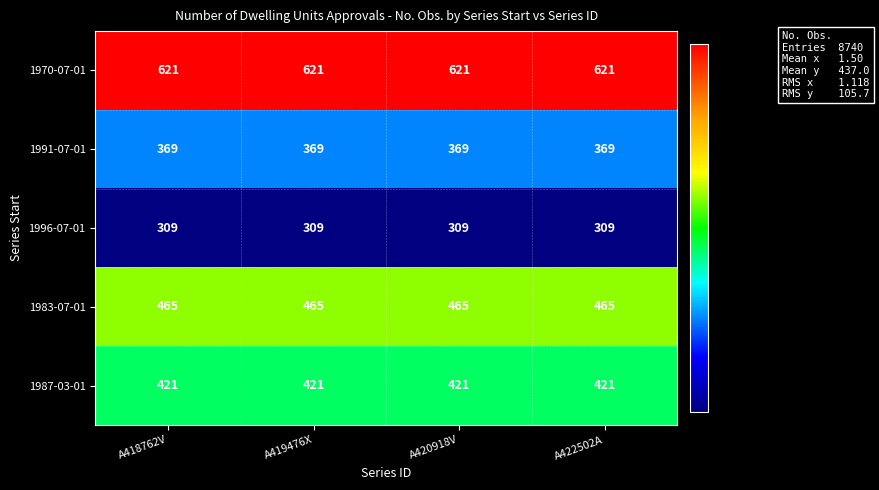

What is the minimum value for 1991-07-01?

369